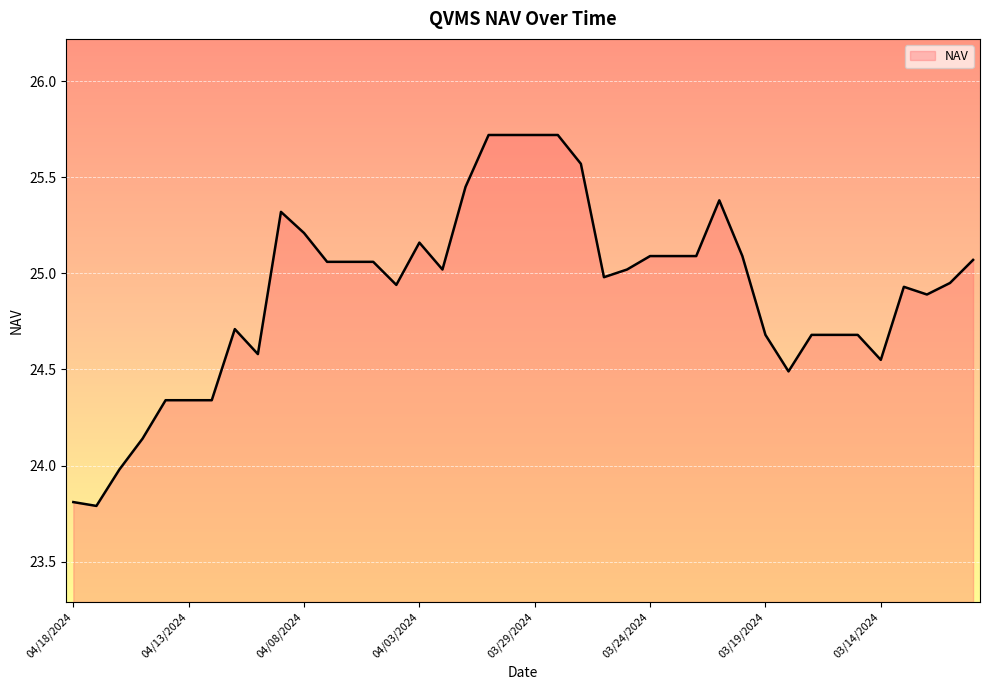

What is the greatest value displayed?

25.7